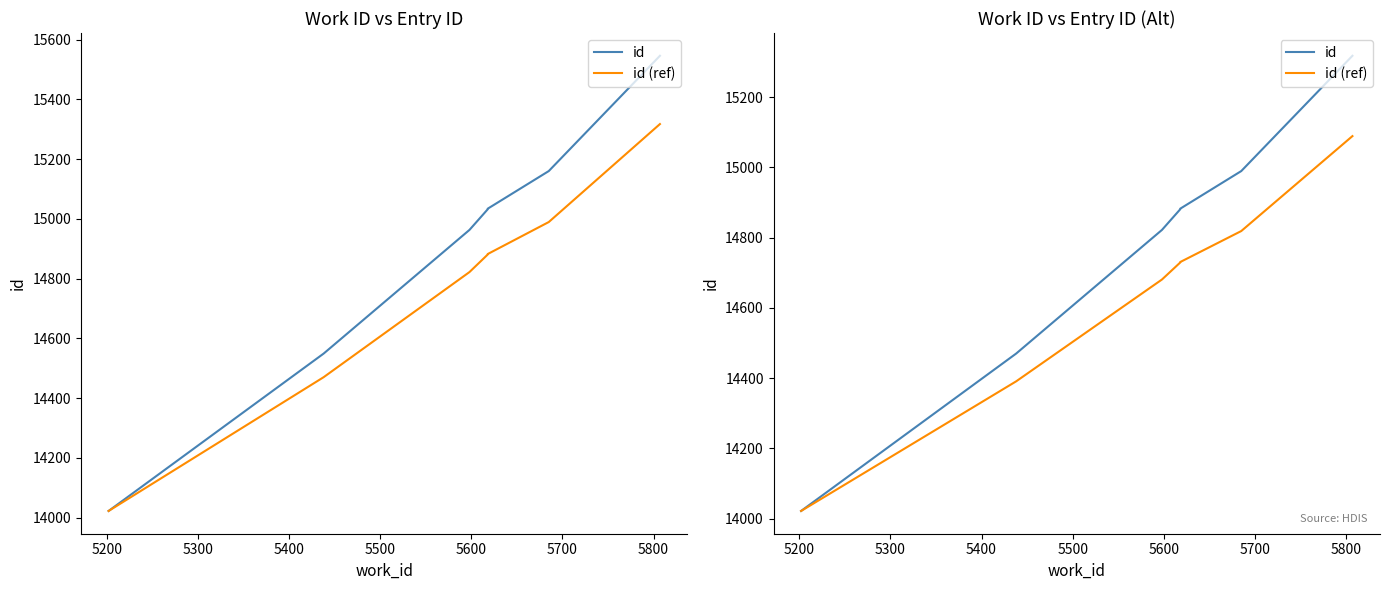

What is the difference between the id values at 5700 and 5500?

435.2